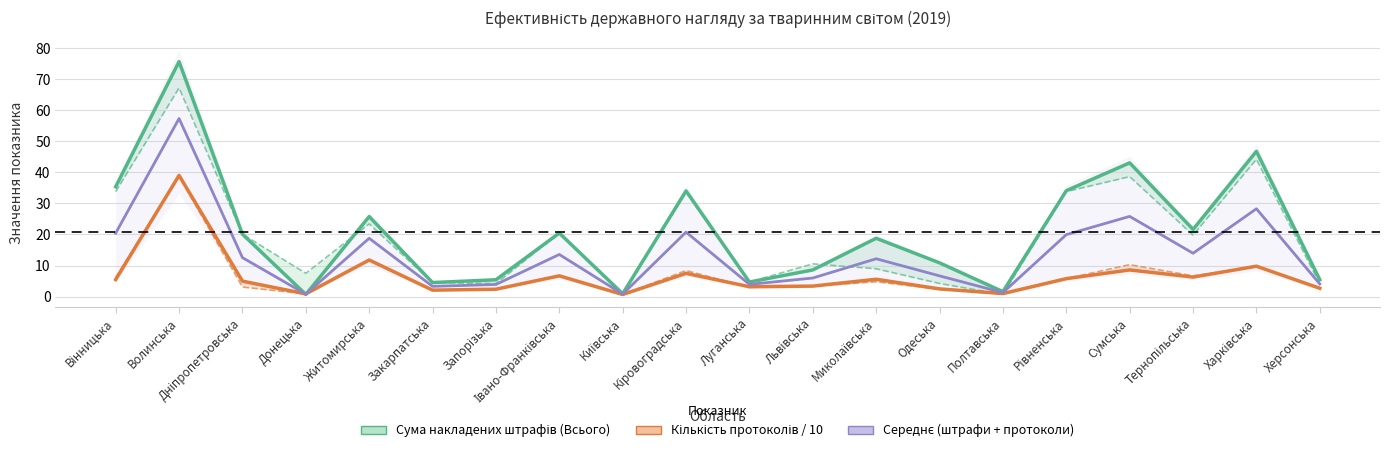

At which category is the sum across all series the highest?

Волинська